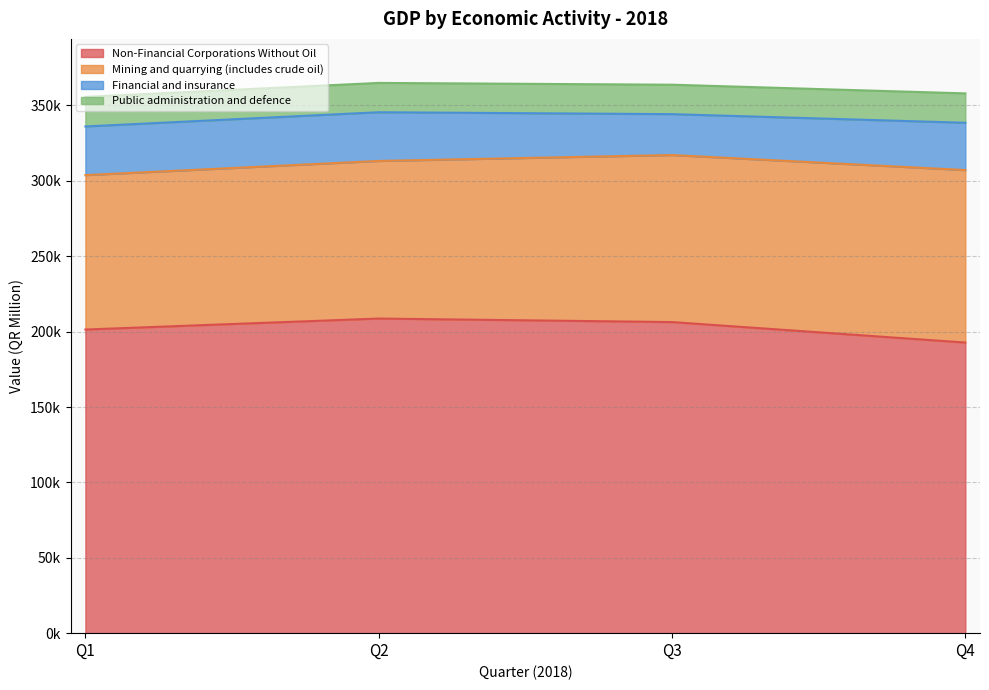

What is the difference between the maximum and minimum values in the Mining and quarrying (includes crude oil) series?

11996.0